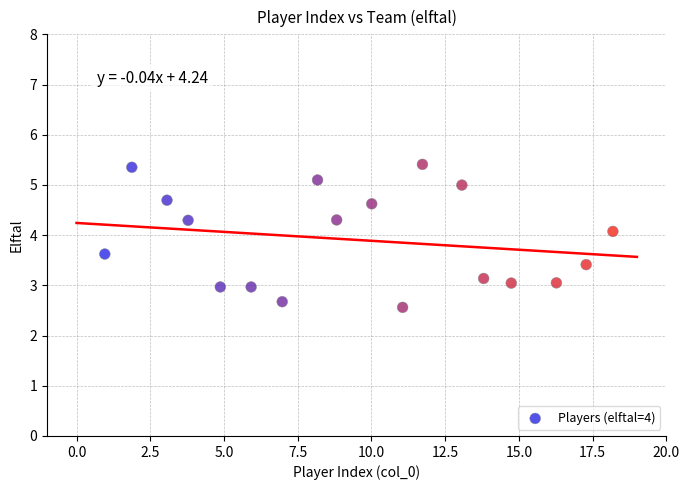

What is the range of X values (max minus min)?

17.2